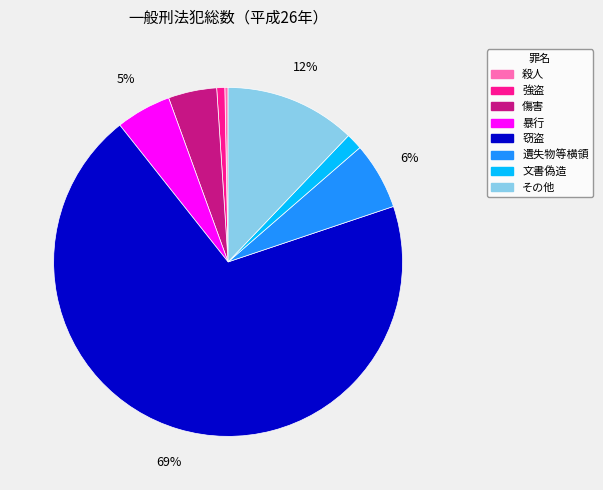

To the nearest percent, what is the combined percentage of その他 and 文書偽造?

14%